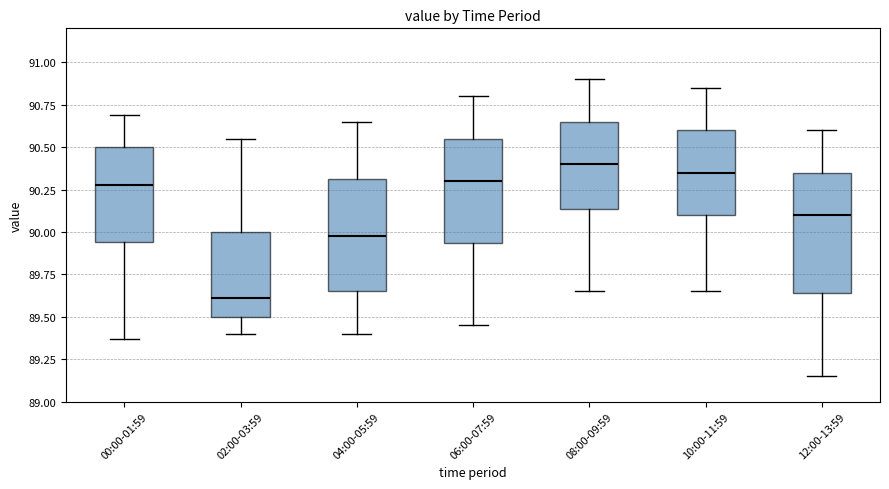

Which box's median line is the lowest?

02:00-03:59